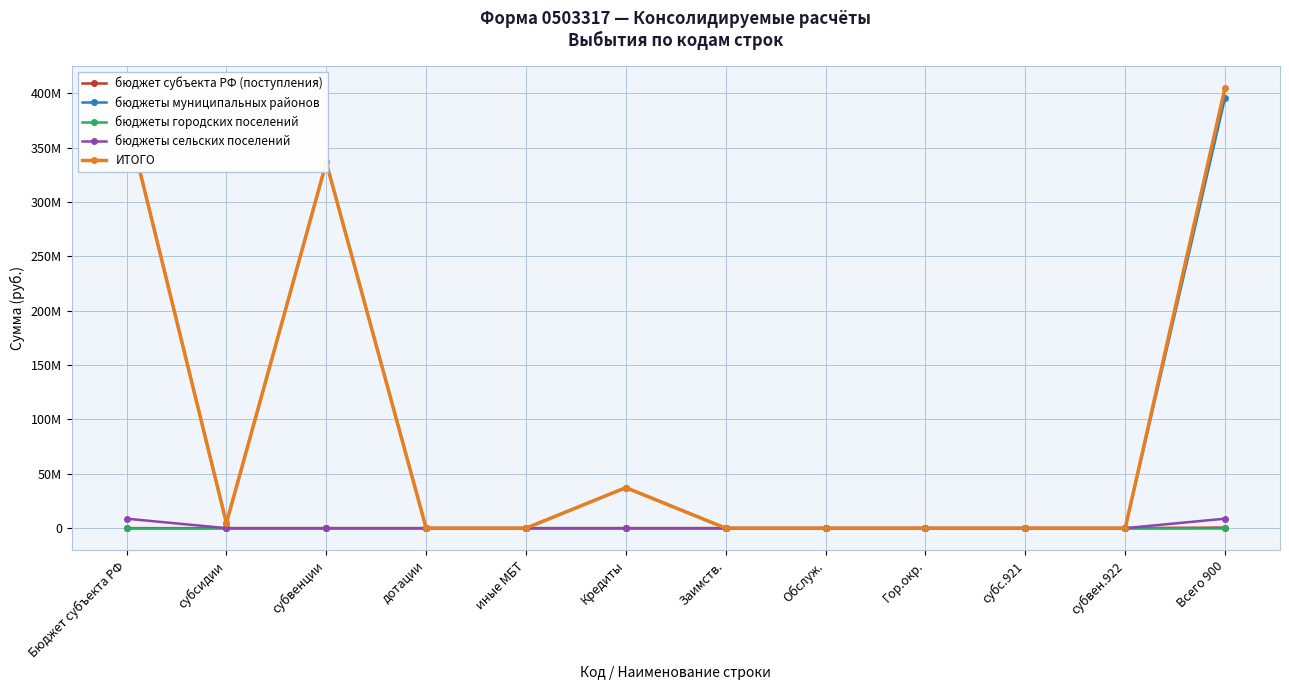

The ИТОГО series shows 0.0 at иные МБТ. True or false?

True